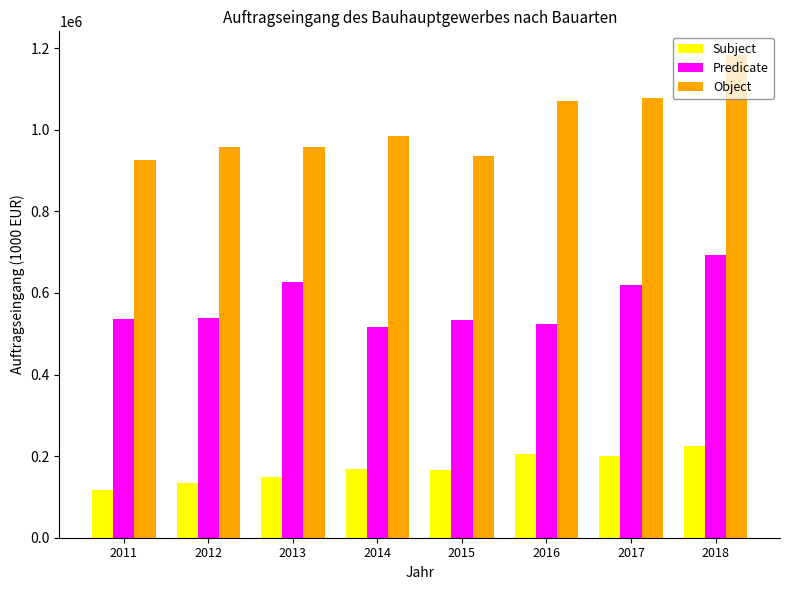

Which series has the largest total across all categories?

Object